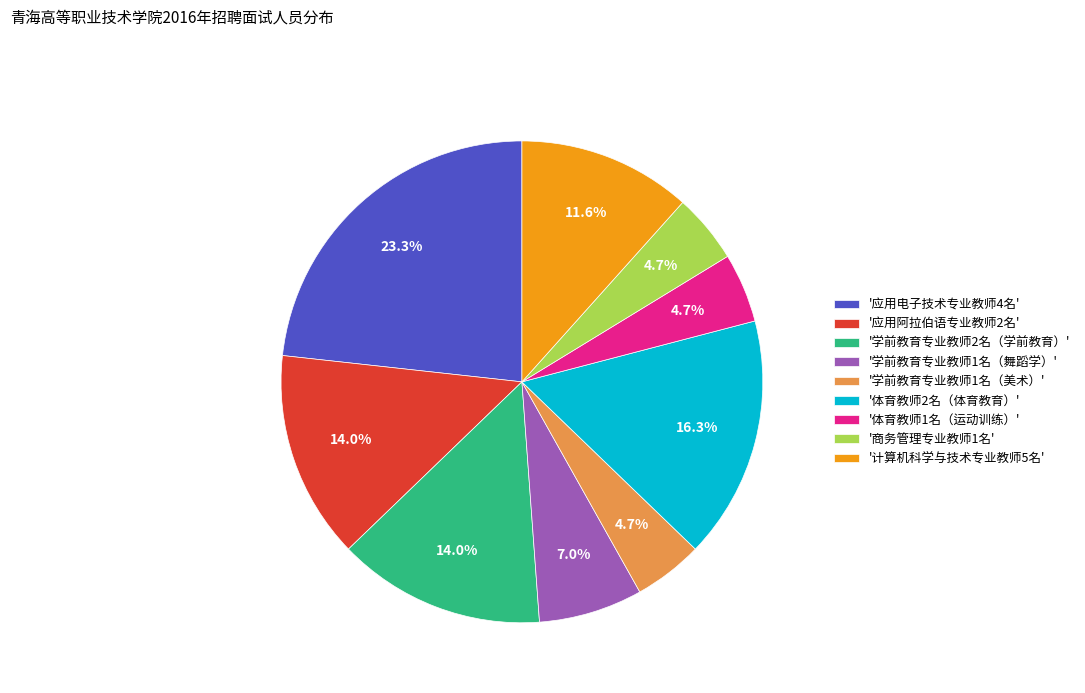

How many segments does this pie chart have?

9